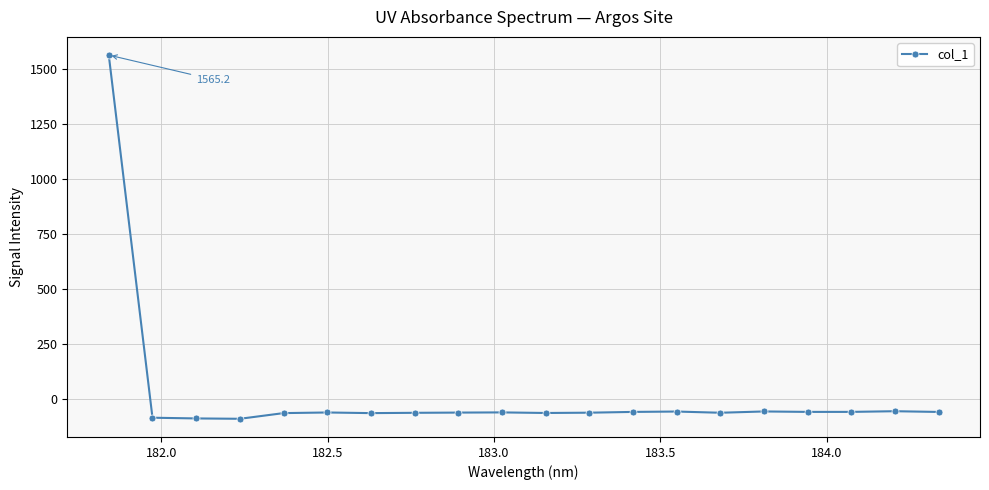

How many series are shown in this chart?

1